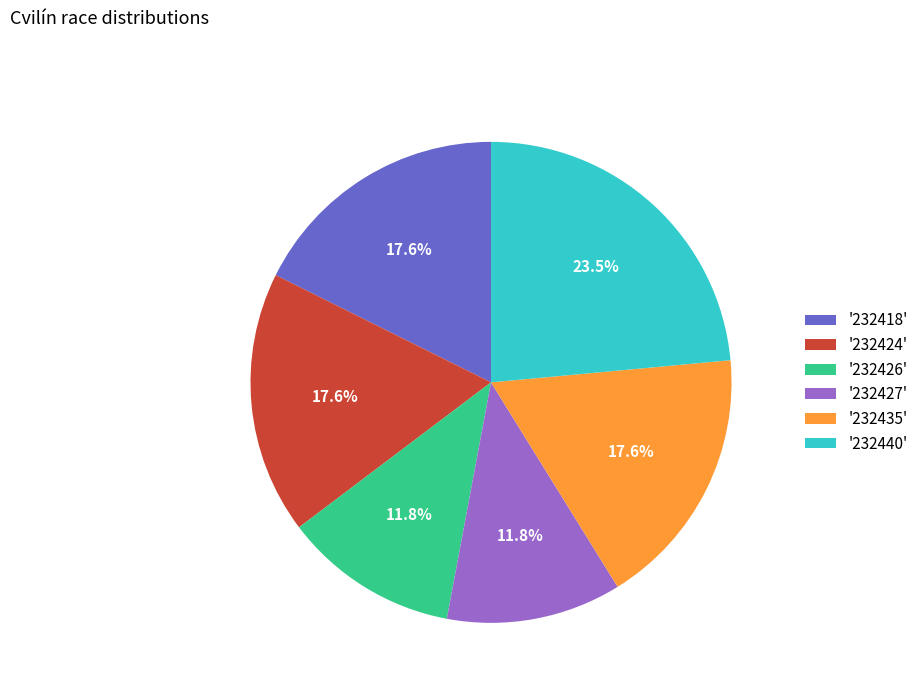

Which has a higher value, '232440' or '232427'?

'232440'